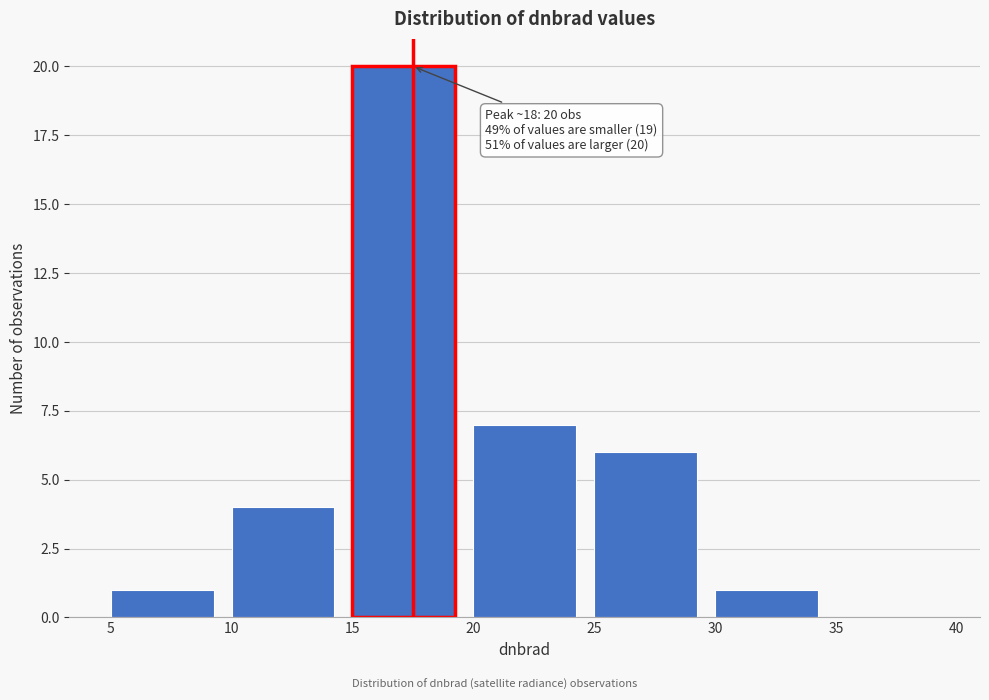

Which range on the x-axis has the tallest bar?

15 to 20